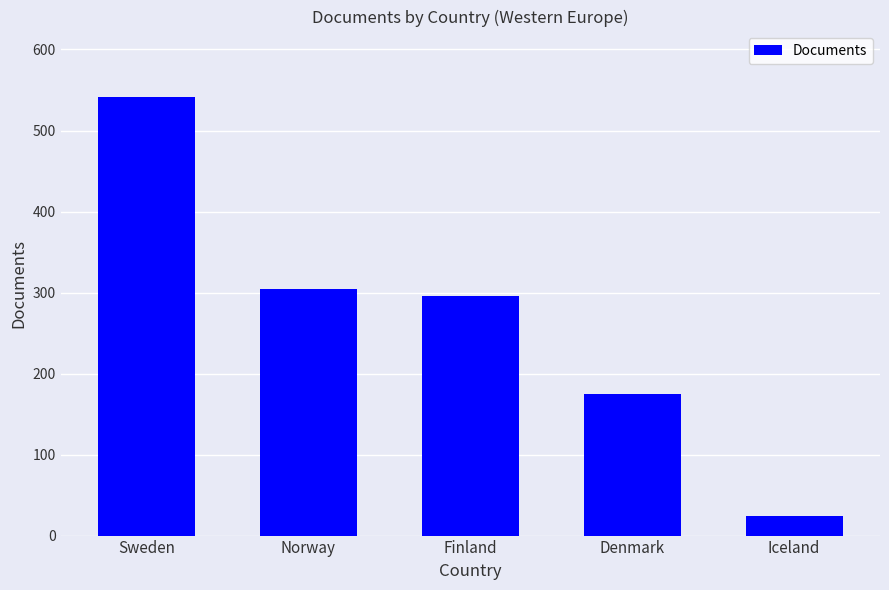

List the labels in order of value, smallest first.

Iceland, Denmark, Finland, Norway, Sweden